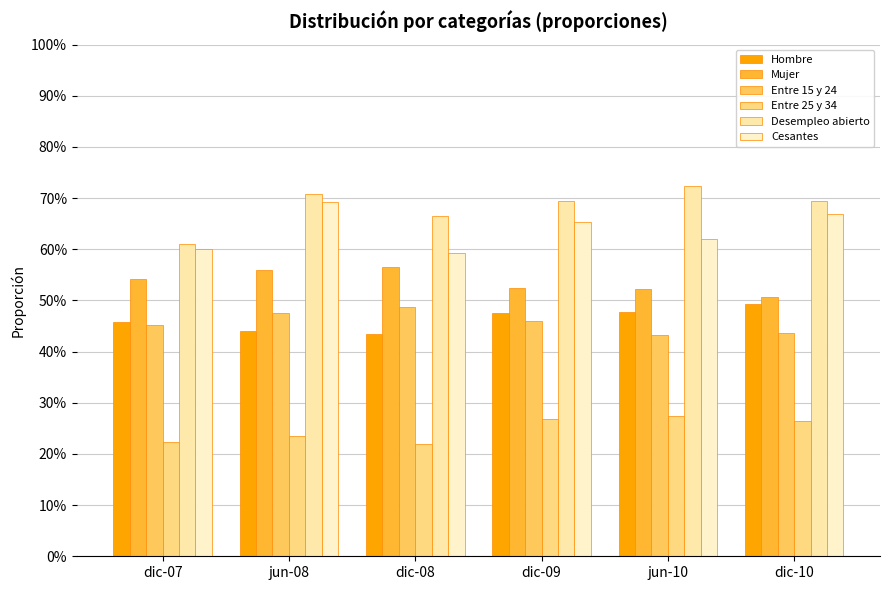

Reading right to left, list all the values displayed in this chart.

Hombre: 0.5	0.5	0.5	0.4	0.4	0.5
Mujer: 0.5	0.5	0.5	0.6	0.6	0.5
Entre 15 y 24: 0.4	0.4	0.5	0.5	0.5	0.5
Entre 25 y 34: 0.3	0.3	0.3	0.2	0.2	0.2
Desempleo abierto: 0.7	0.7	0.7	0.7	0.7	0.6
Cesantes: 0.7	0.6	0.7	0.6	0.7	0.6